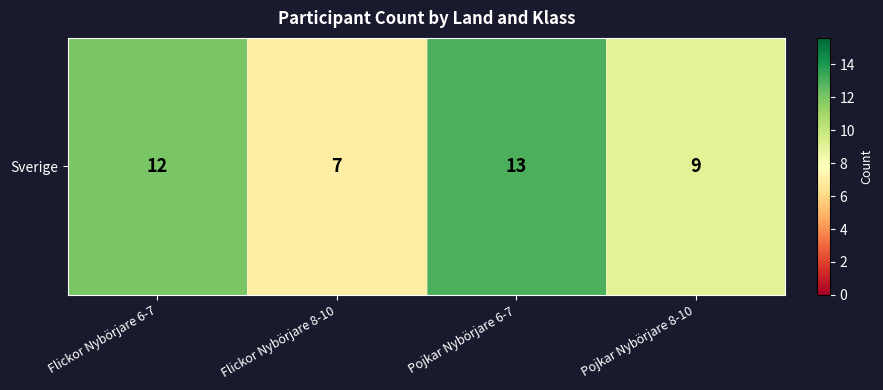

What is the sum of all values?

41